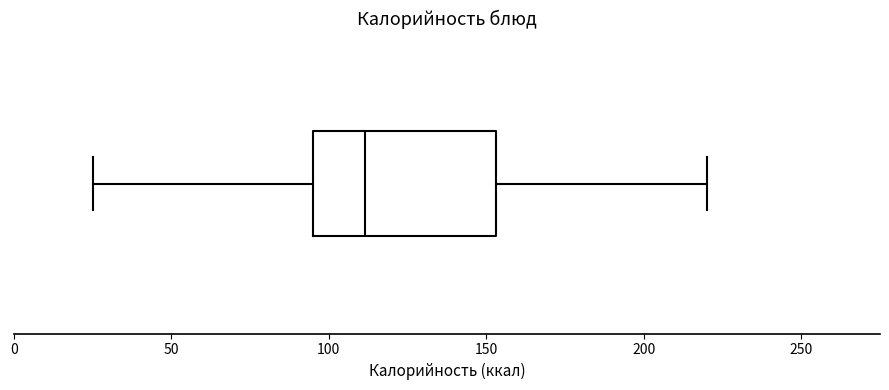

Where does the median line of the box sit on the x-axis? The values are not printed on the chart, so give them approximately, as read against the axis.

110